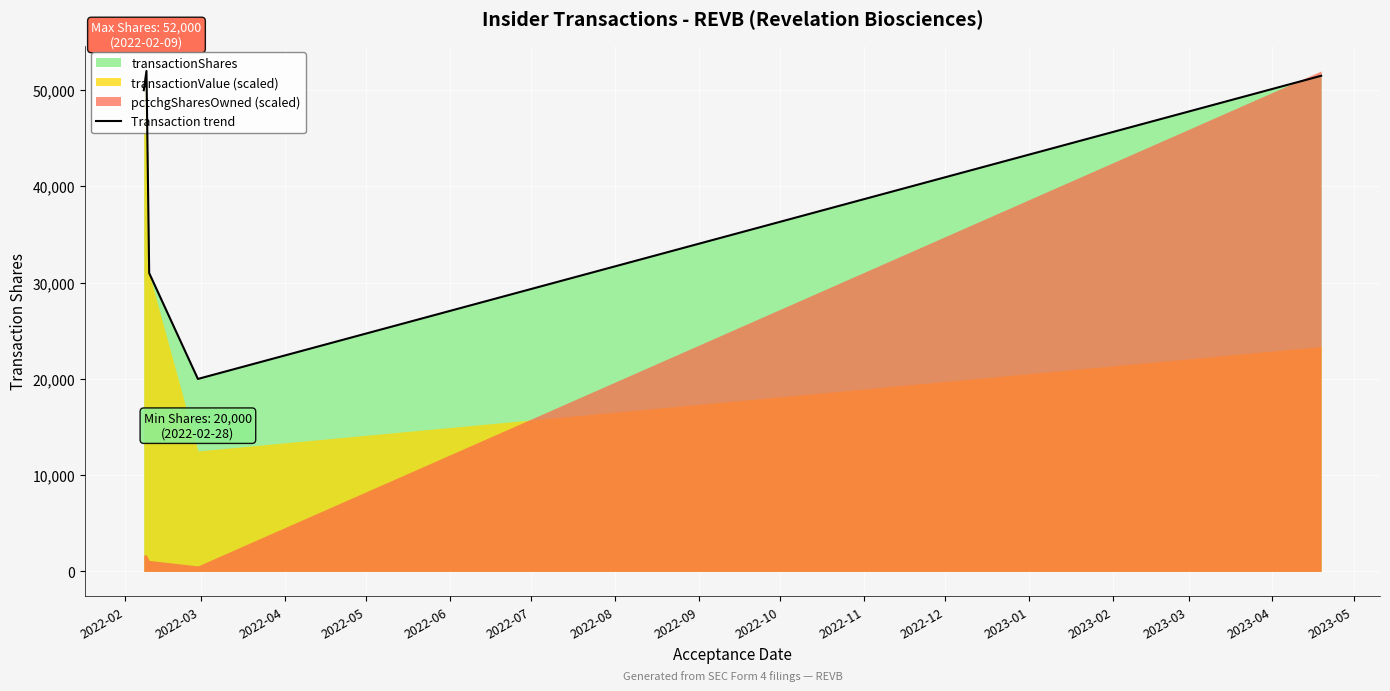

What is the difference between the second highest and minimum values?

31500